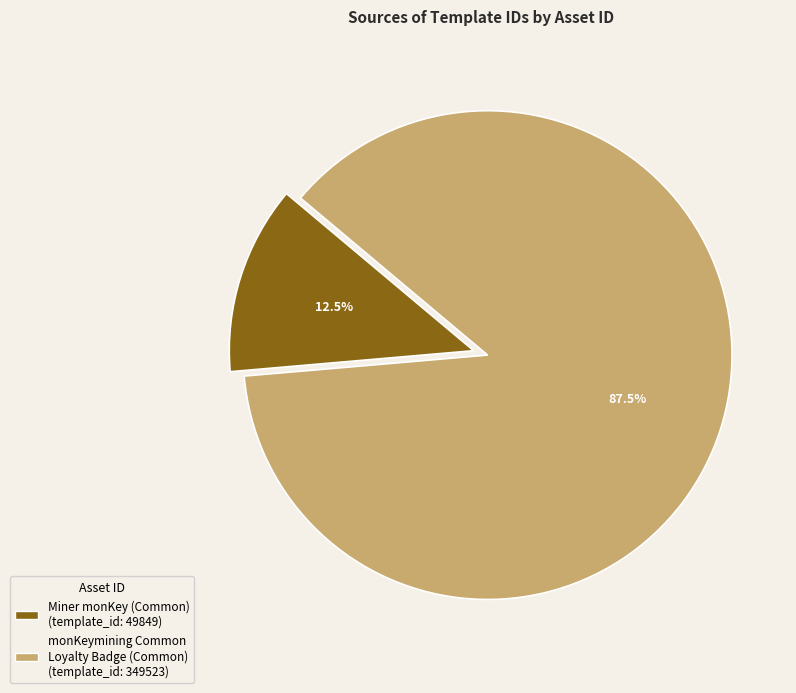

Count the number of slices in the pie.

2